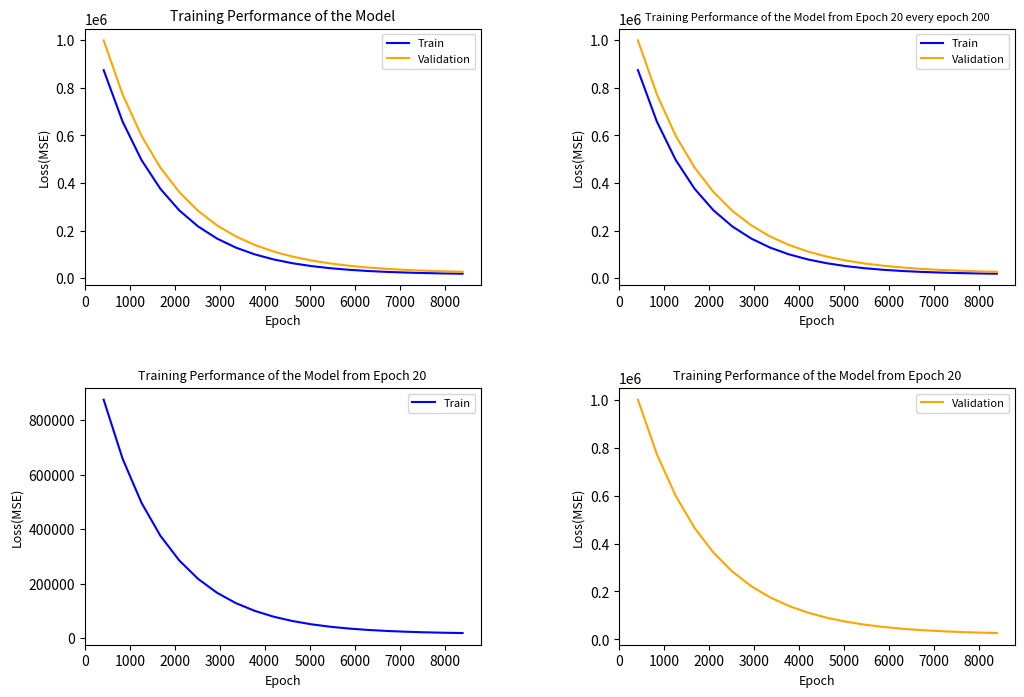

What is the sum of all Train values?

3711157.0